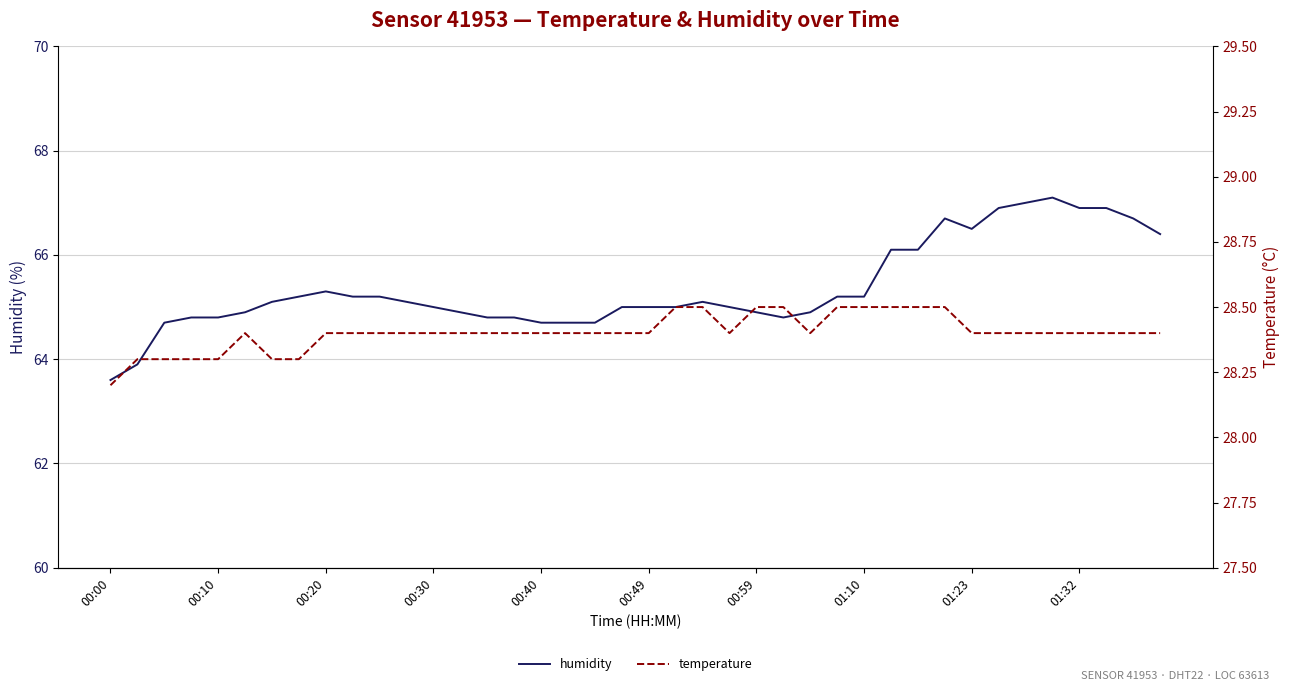

How many lines are shown in the chart?

2